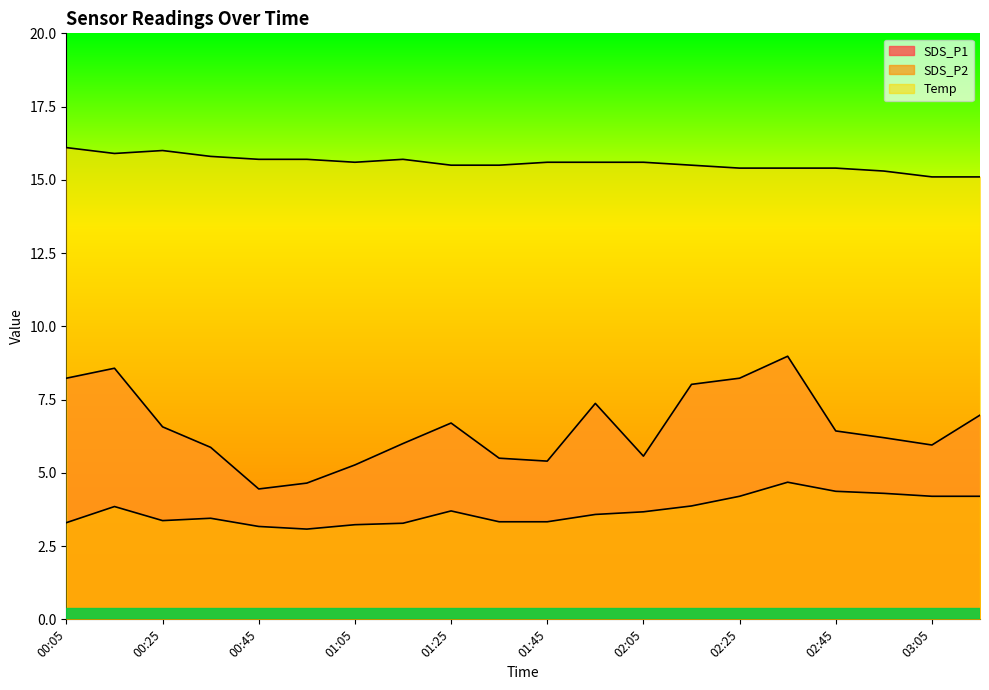

What are all the series names shown in the legend?

SDS_P1, SDS_P2, Temp